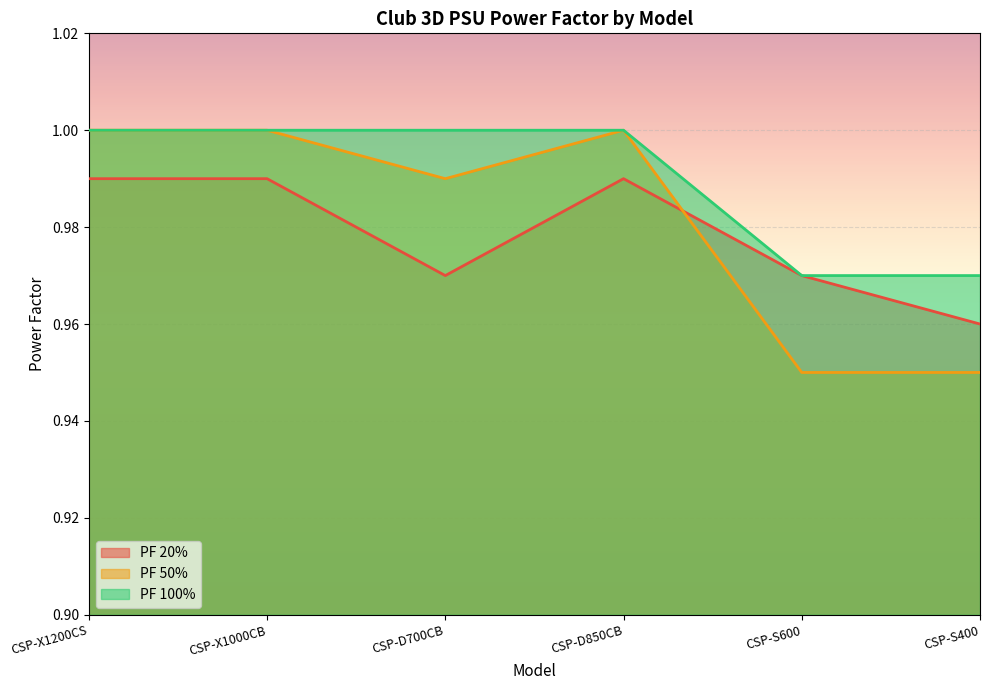

What is the label of the 6th point from the right?

CSP-X1200CS